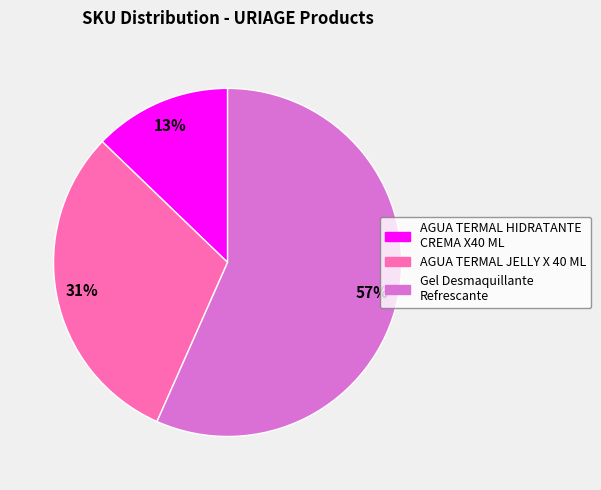

Do AGUA TERMAL JELLY X 40 ML and Gel Desmaquillante Refrescante together represent more than half of the pie?

Yes